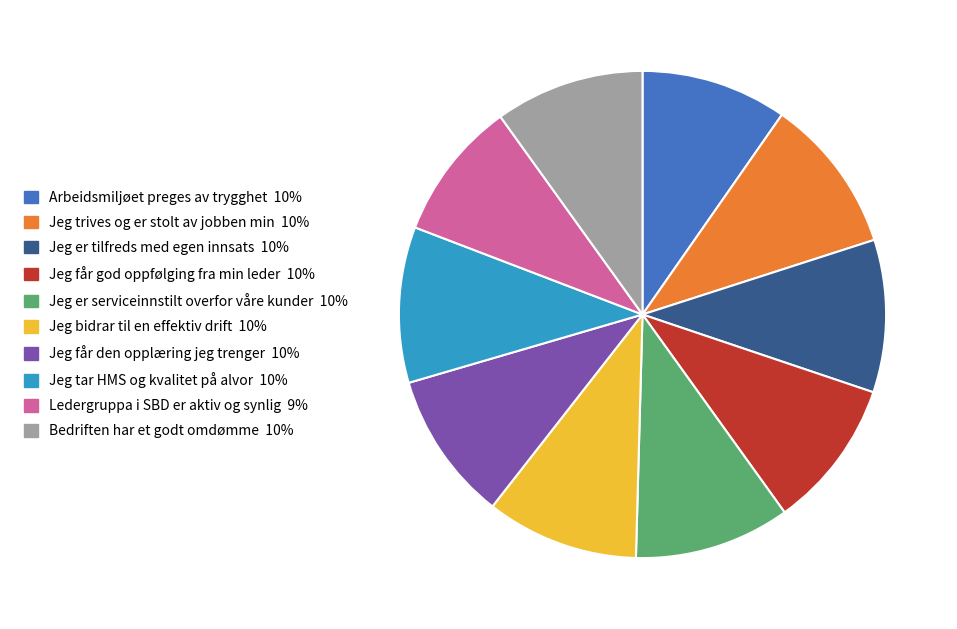

Combined, do Jeg trives og er stolt av jobben min and Jeg får den opplæring jeg trenger account for over 50%?

No